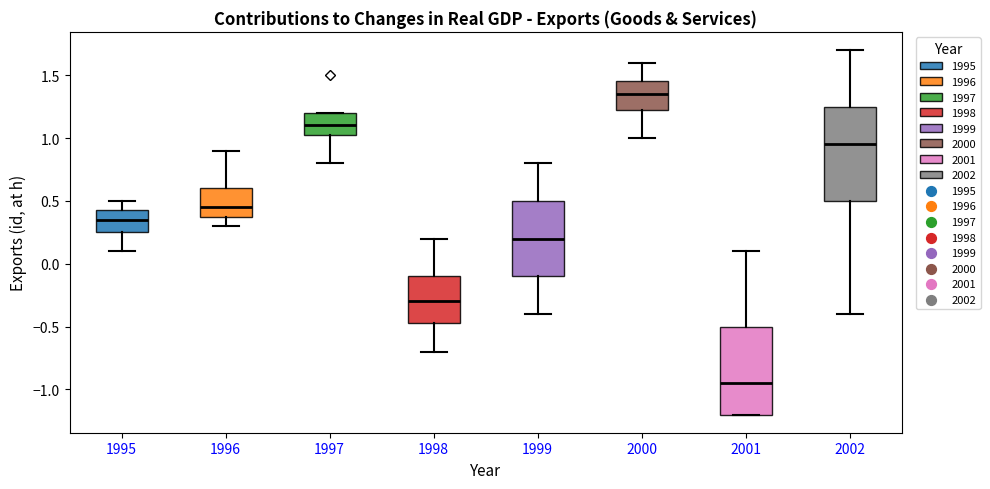

Which box is the tallest, from its lower edge to its upper edge?

2002